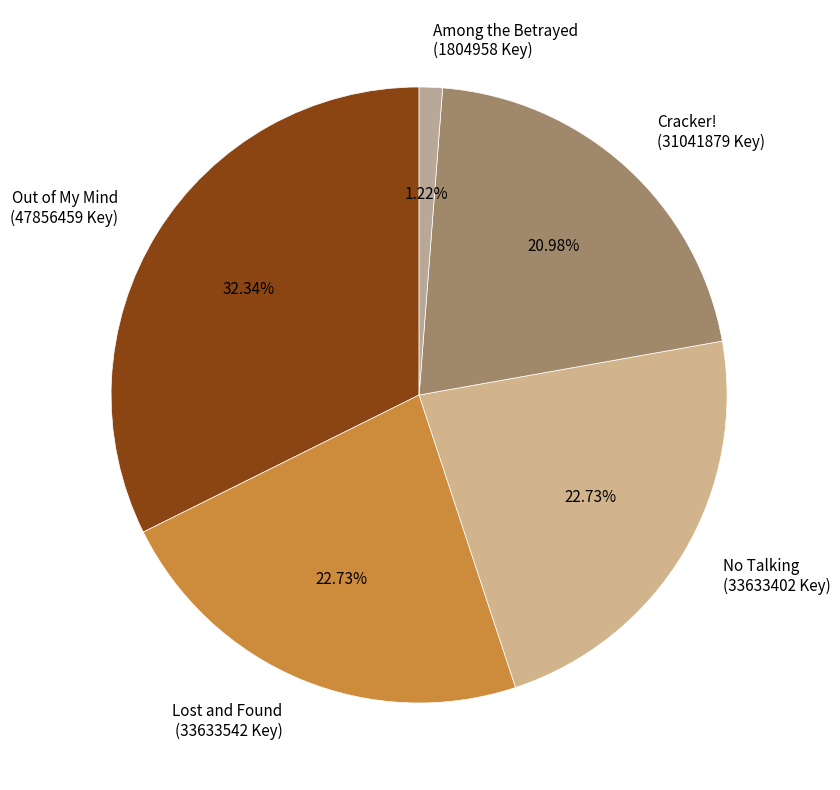

To the nearest percent, what is the difference between the largest and smallest slice percentages?

31%